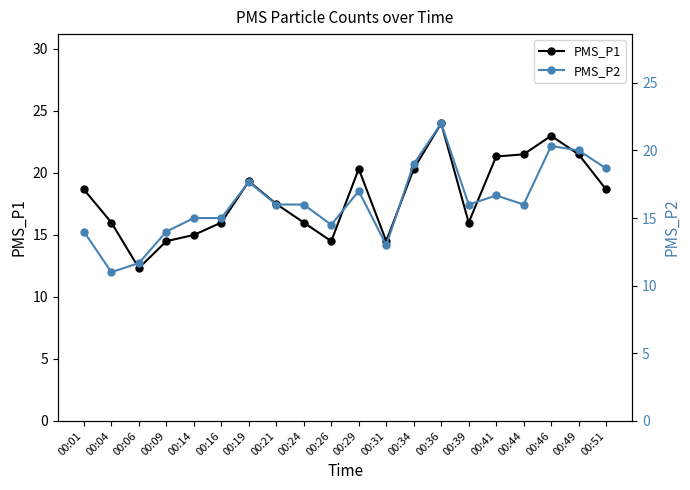

True or false: PMS_P2 has a value of 4.0 at 00:16.

False